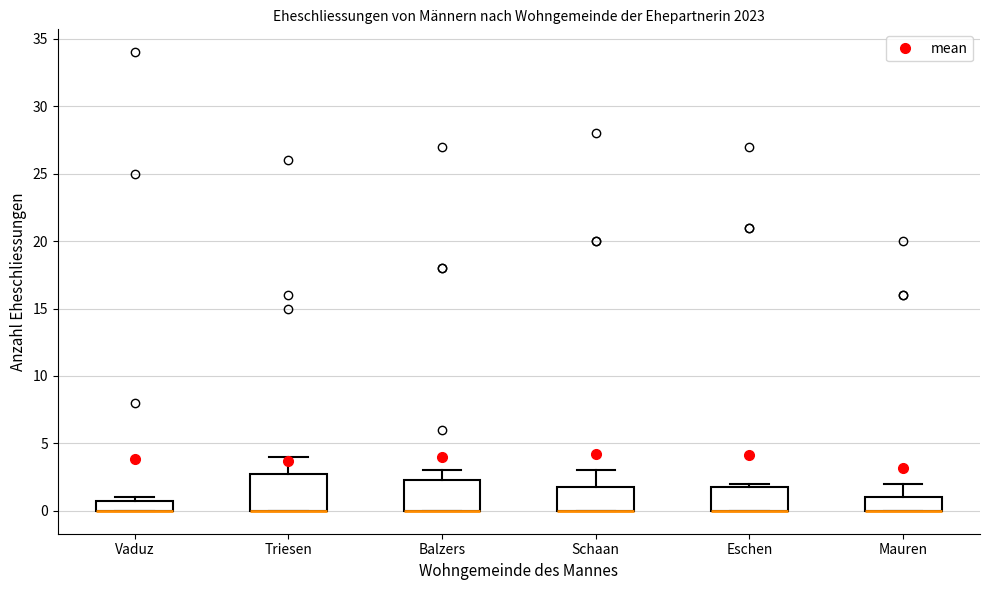

Where does the upper whisker of the box for Mauren end on the y-axis? The values are not printed on the chart, so give them approximately, as read against the axis.

2.0